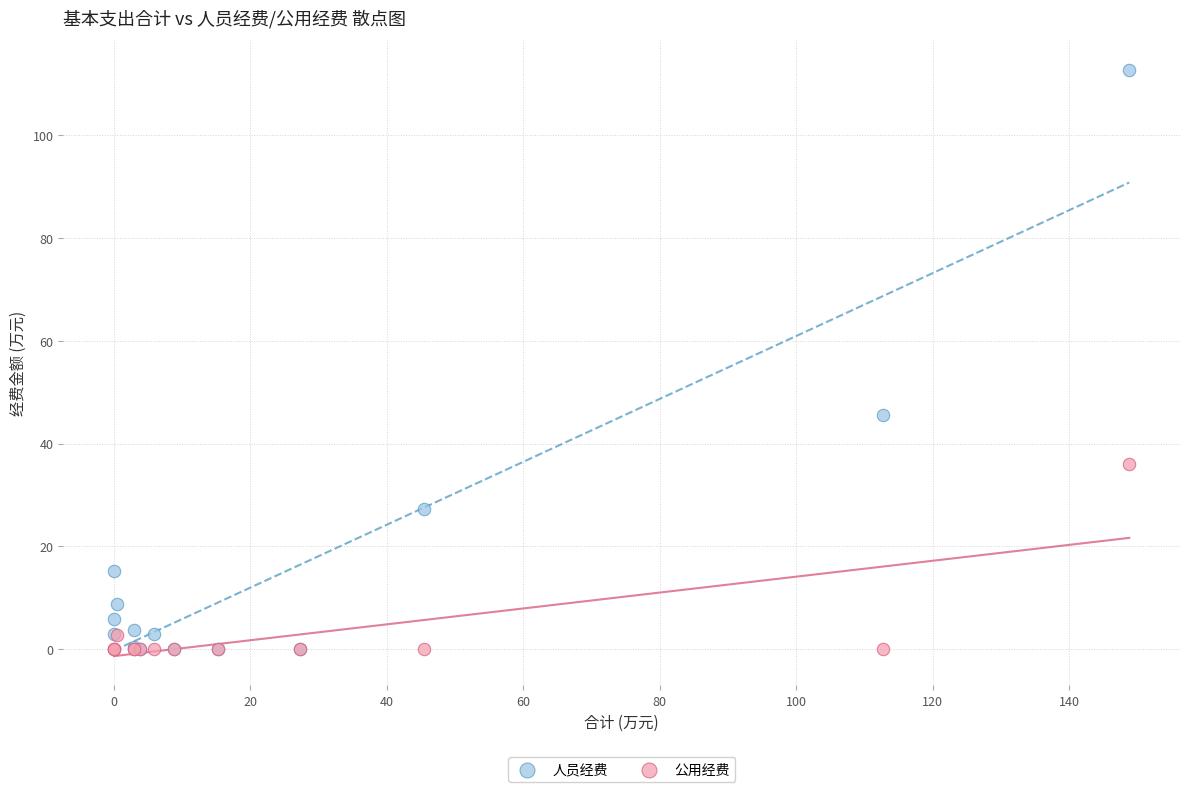

In the 公用经费 series, what Y value is closest to 18?

2.8